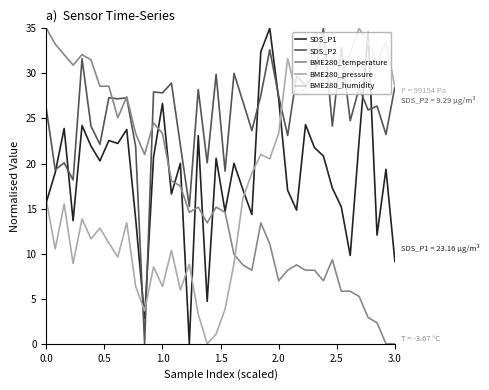

What is the maximum value for BME280_pressure?

35.0